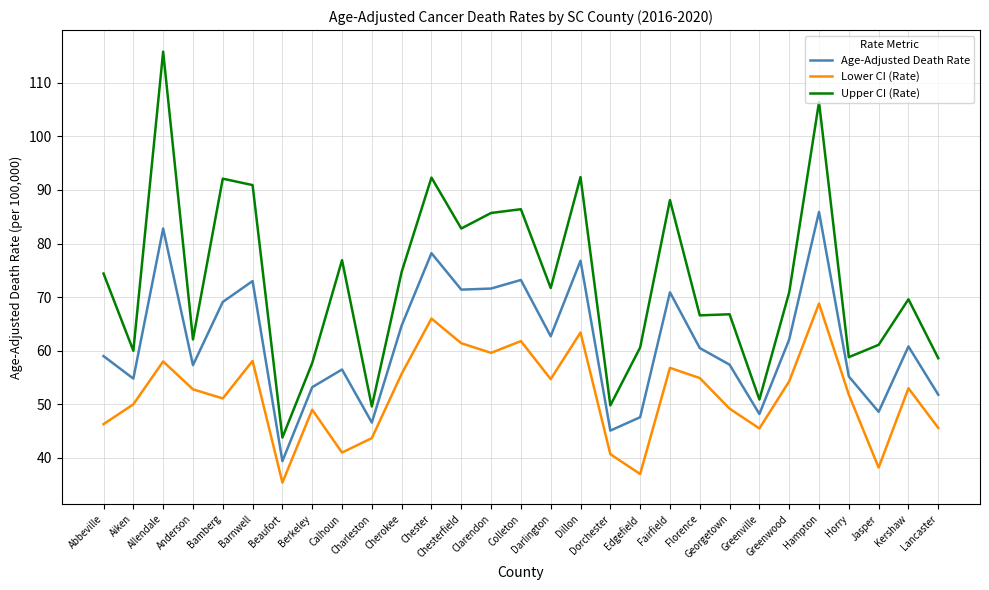

True or false: Upper CI (Rate) and Lower CI (Rate) intersect in this chart.

False